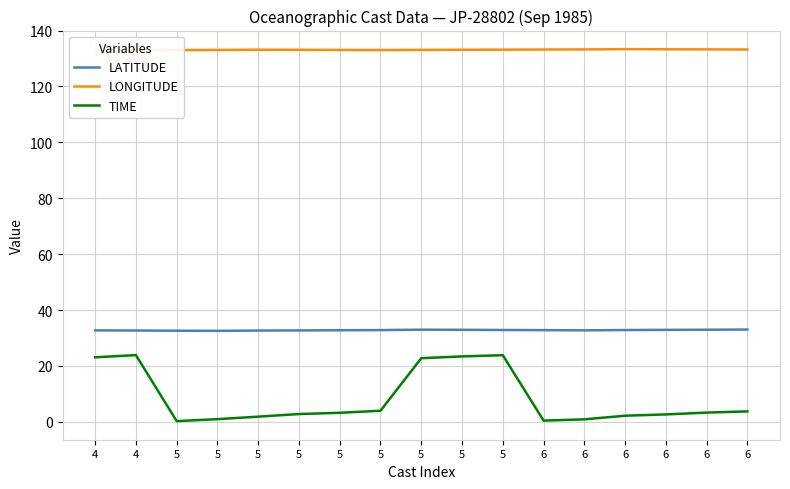

True or false: TIME has a value of 23.9 at 5.

True